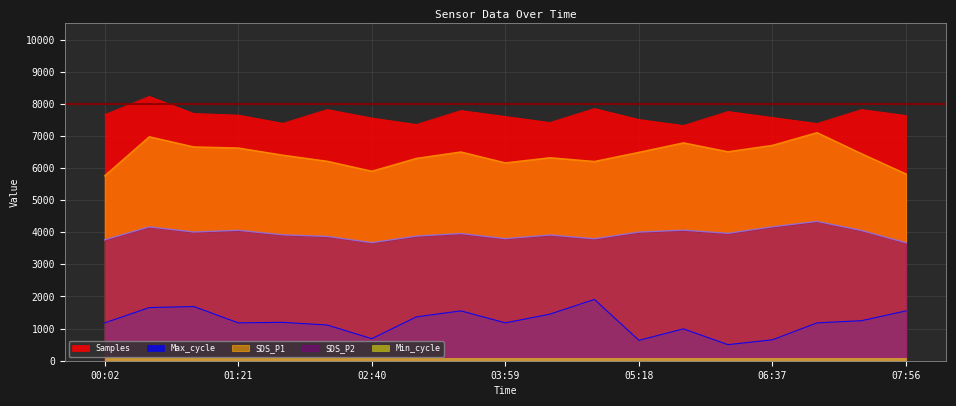

At which label does Max_cycle reach its peak?

04:52